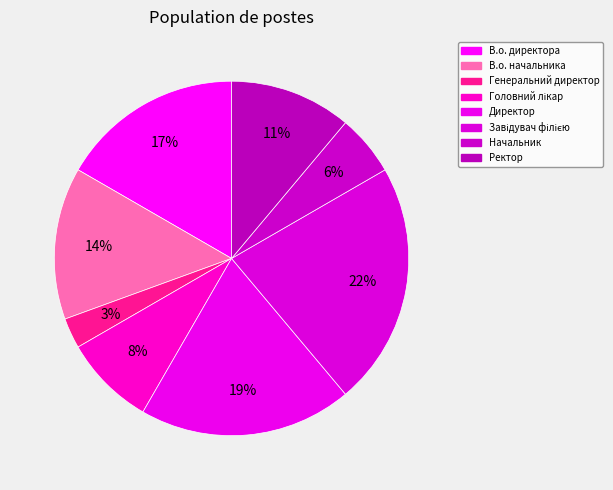

The Завідувач філією slice represents 22% of the pie. True or false?

True